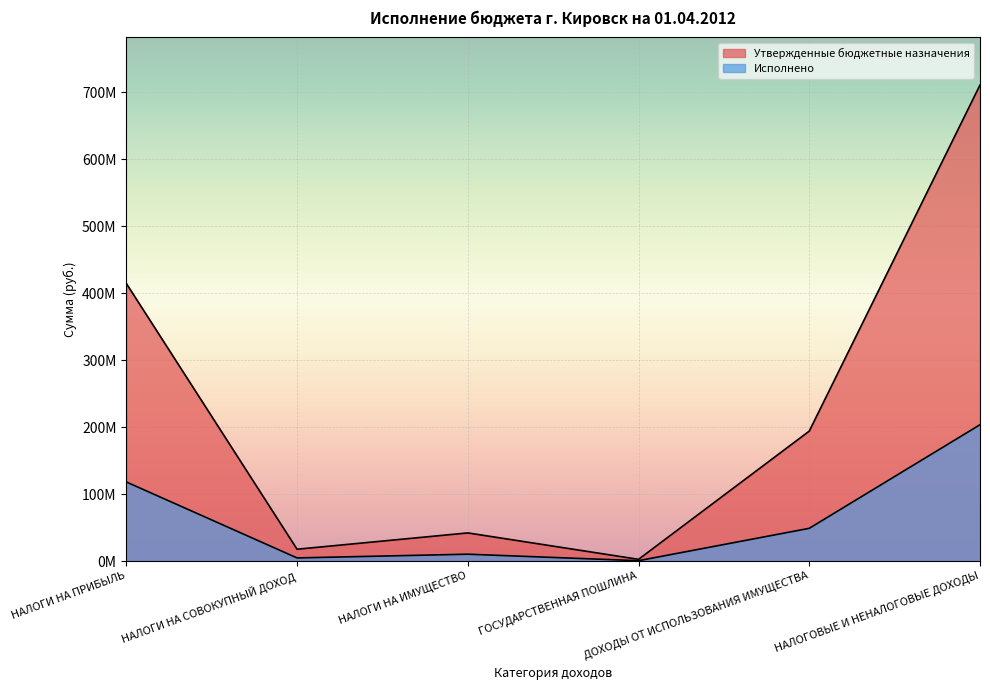

The value of Утвержденные бюджетные назначения at НАЛОГИ НА ПРИБЫЛЬ is 184372506.3. True or false?

False